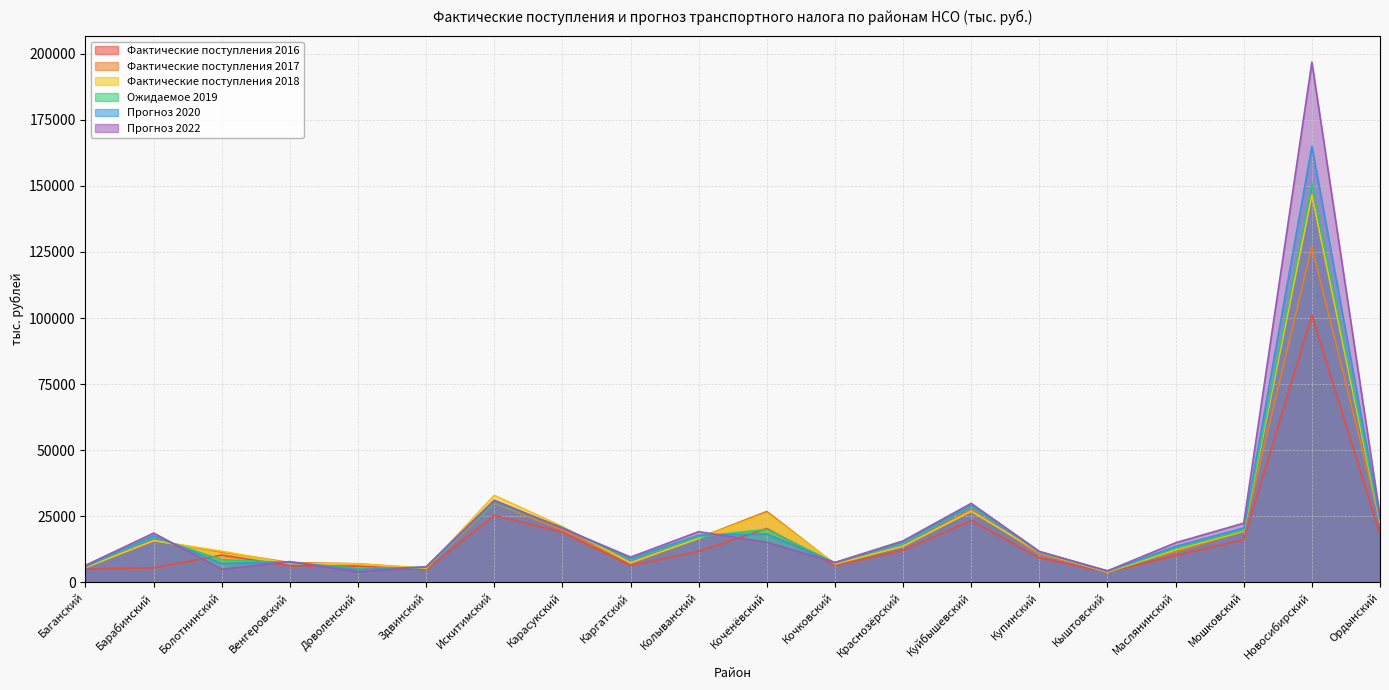

What is the total value across all series at Ордынский?

136905.9